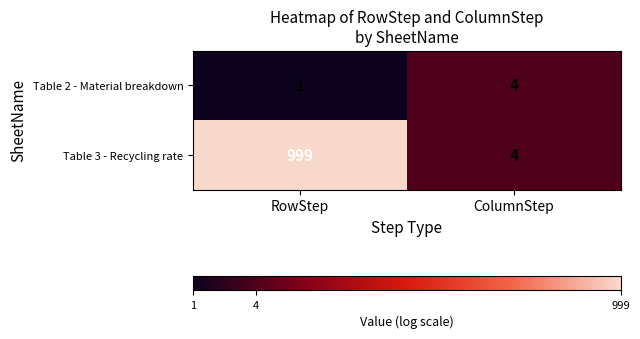

Which series has the largest range (max minus min)?

Table 3 - Recycling rate